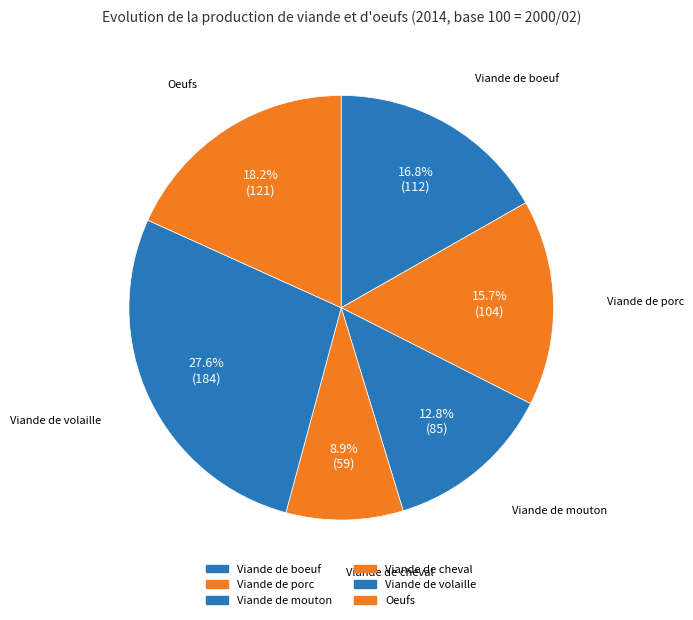

How many slices are in this pie chart?

6